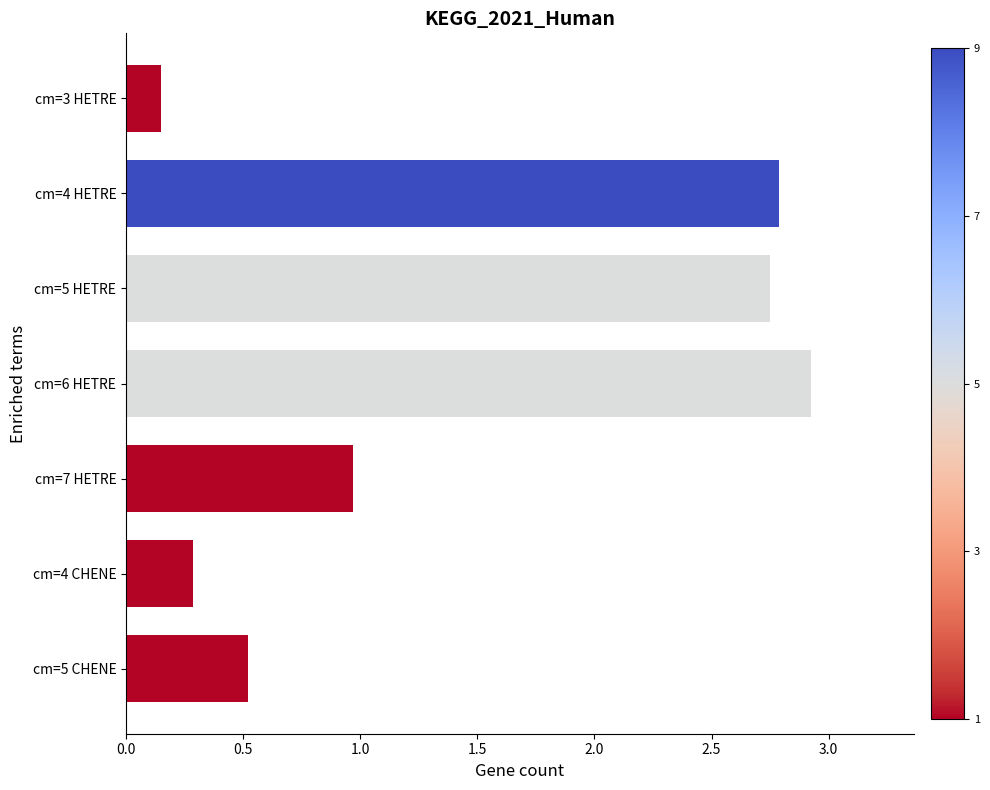

What is the difference between the maximum and minimum values?

2.8